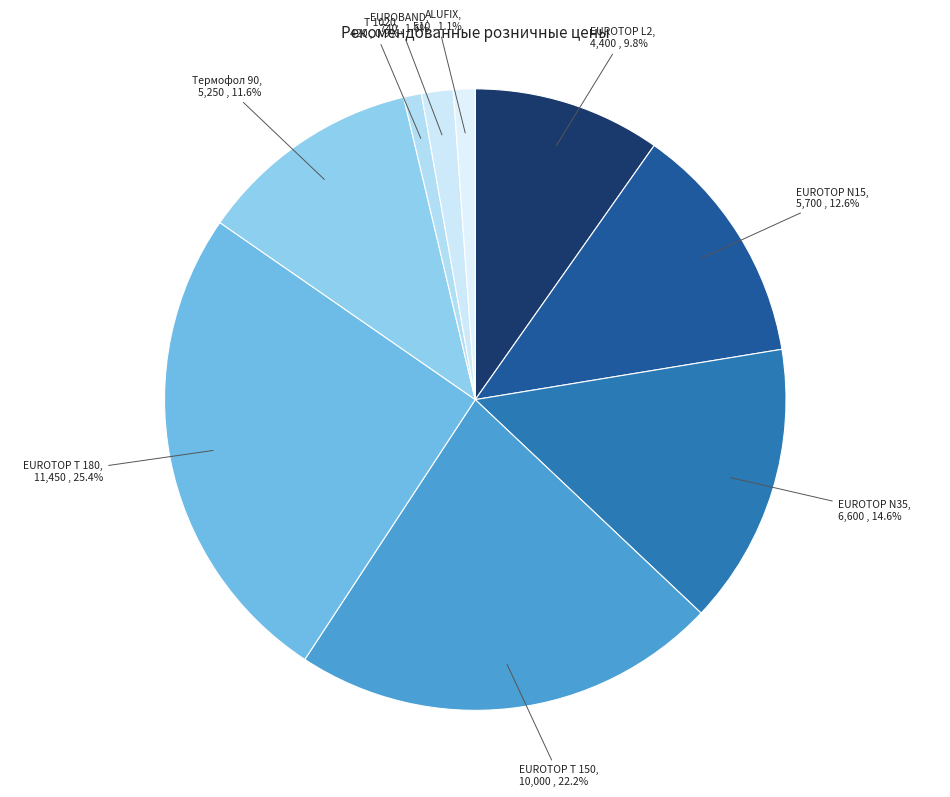

Is EUROTOP N35 the majority of the pie?

No